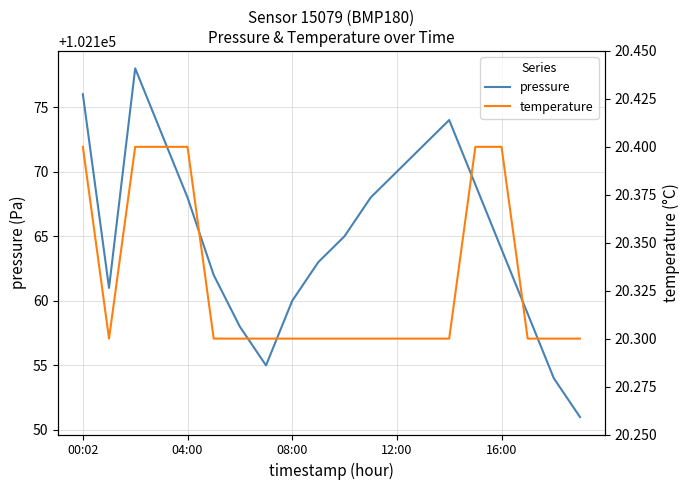

What is the maximum value for temperature?

20.4